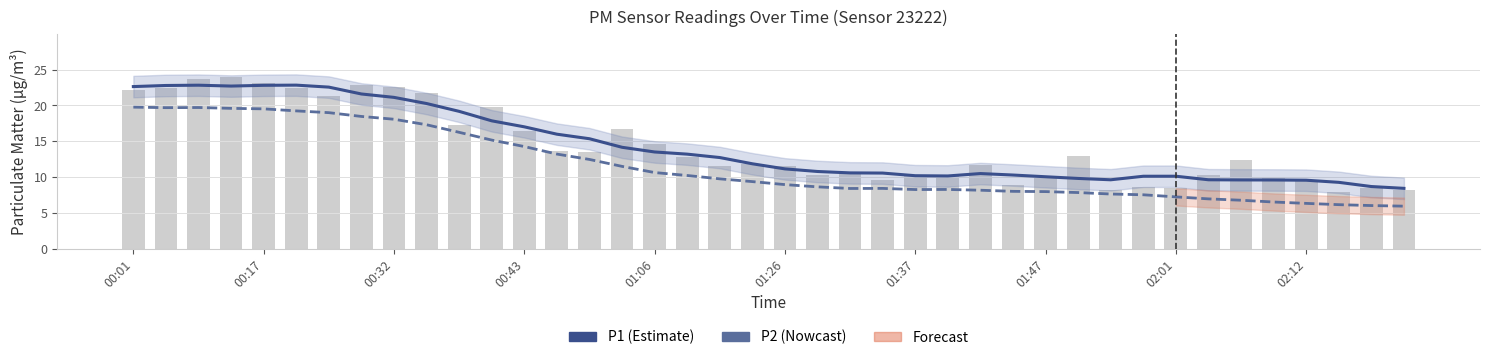

What is the smallest value displayed?

5.9